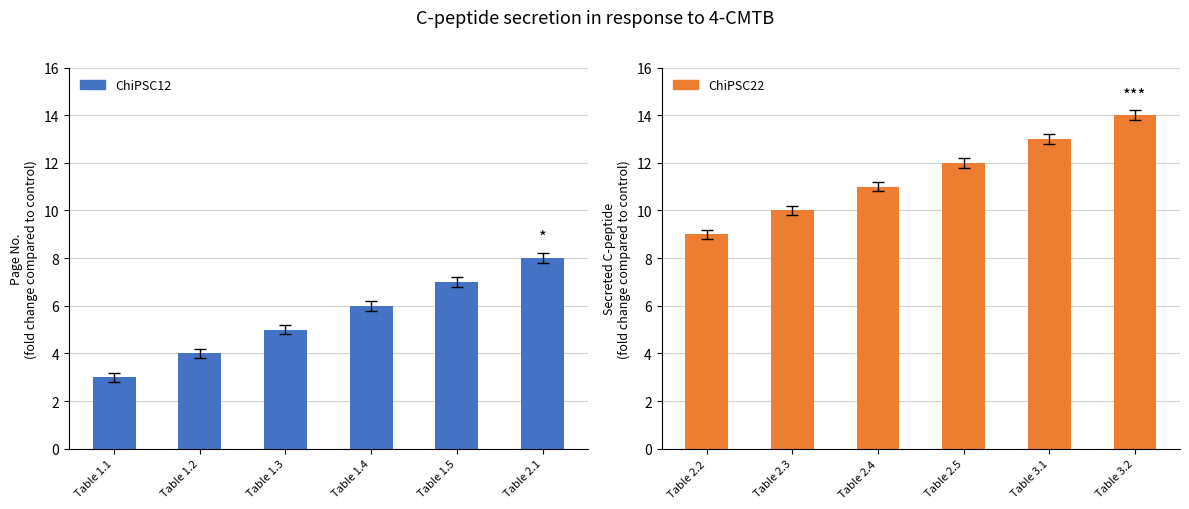

How many categories are shown in the chart?

6